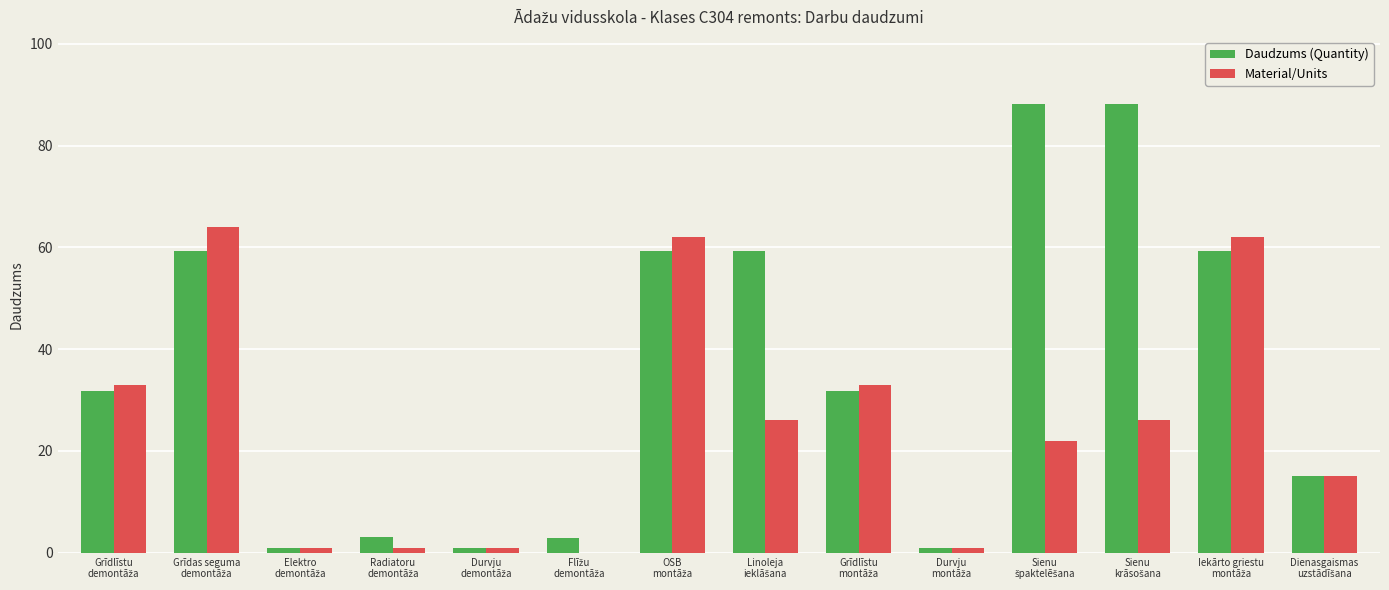

What is the sum of all Material/Units values?

347.0